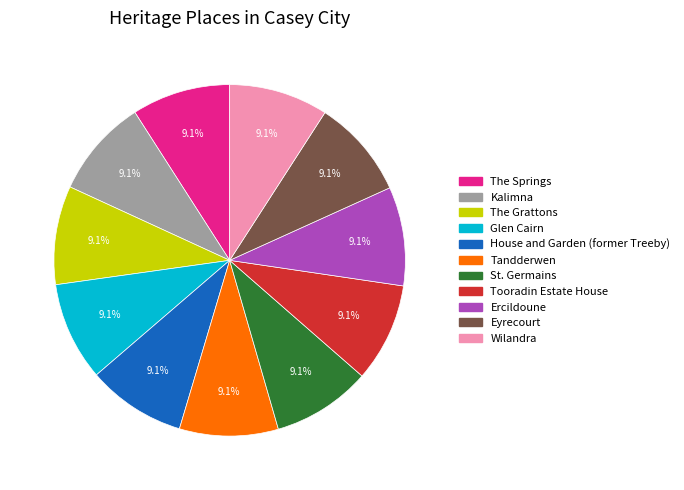

What is the ratio of the value at Glen Cairn to the value at Kalimna?

1.0